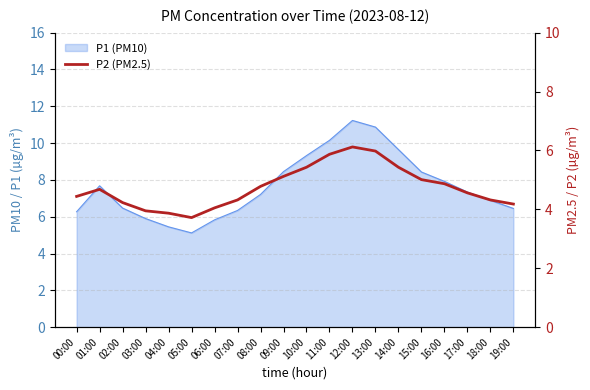

True or false: there are more than 2 points higher than both neighbors.

False